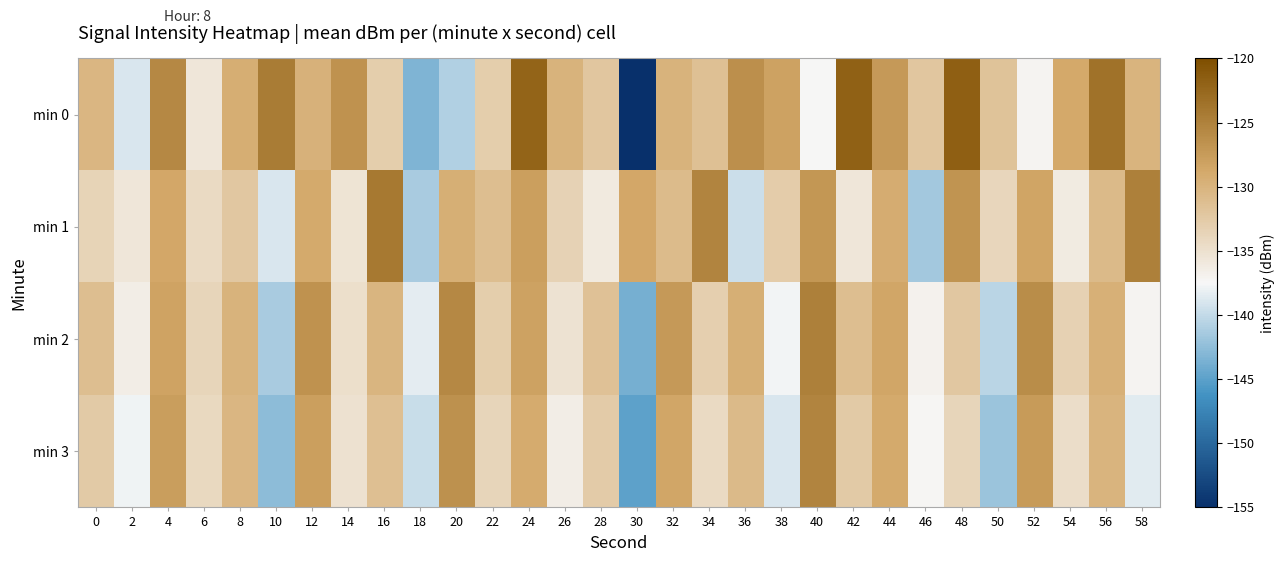

Reading right to left, transcribe all the data shown in this chart.

min 0: 58=-130.0	56=-123.5	54=-128.9	52=-137.2	50=-131.6	48=-121.7	46=-132.2	44=-127.4	42=-121.9	40=-137.4	38=-128.2	36=-126.3	34=-131.4	32=-130.0	30=-155.2	28=-132.0	26=-129.9	24=-122.1	22=-132.9	20=-140.8	18=-143.3	16=-132.9	14=-126.6	12=-129.8	10=-124.4	8=-129.4	6=-135.6	4=-125.7	2=-138.9	0=-130.3
min 1: 58=-124.9	56=-130.7	54=-136.2	52=-128.4	50=-133.9	48=-126.8	46=-141.5	44=-129.2	42=-135.7	40=-127.1	38=-132.8	36=-139.6	34=-125.3	32=-130.9	30=-128.7	28=-136.1	26=-133.4	24=-127.8	22=-131.2	20=-129.5	18=-141.2	16=-124.2	14=-135.3	12=-129.0	10=-138.9	8=-132.3	6=-134.3	4=-128.7	2=-135.7	0=-133.6
min 2: 58=-137.1	56=-129.7	54=-133.3	52=-126.1	50=-140.5	48=-132.3	46=-136.9	44=-128.5	42=-131.1	40=-124.9	38=-137.7	36=-129.5	34=-133.1	32=-127.3	30=-143.7	28=-131.5	26=-135.3	24=-128.1	22=-132.9	20=-125.7	18=-138.4	16=-130.2	14=-134.8	12=-126.6	10=-141.2	8=-129.9	6=-133.7	4=-128.3	2=-136.5	0=-131.1
min 3: 58=-138.5	56=-130.1	54=-134.7	52=-127.5	50=-141.9	48=-133.7	46=-137.3	44=-128.9	42=-132.5	40=-125.3	38=-138.9	36=-130.7	34=-134.3	32=-128.5	30=-144.9	28=-132.7	26=-136.5	24=-129.1	22=-133.7	20=-126.5	18=-139.7	16=-131.3	14=-135.1	12=-127.9	10=-142.6	8=-130.3	6=-134.1	4=-127.7	2=-137.9	0=-132.5